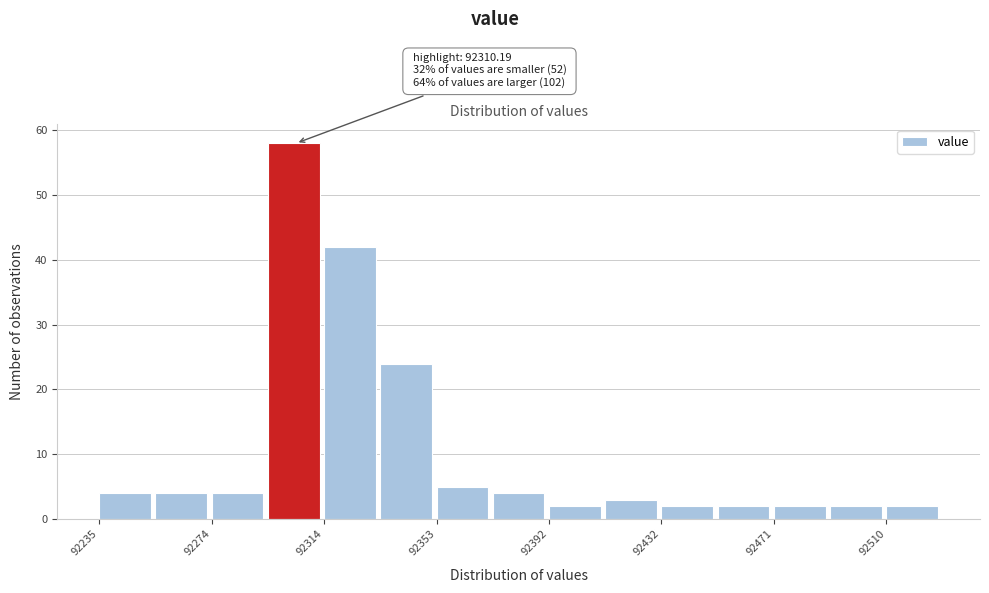

Around what value on the x-axis is the tallest bar? Give the approximate position of its centre, as read against the axis.

92305